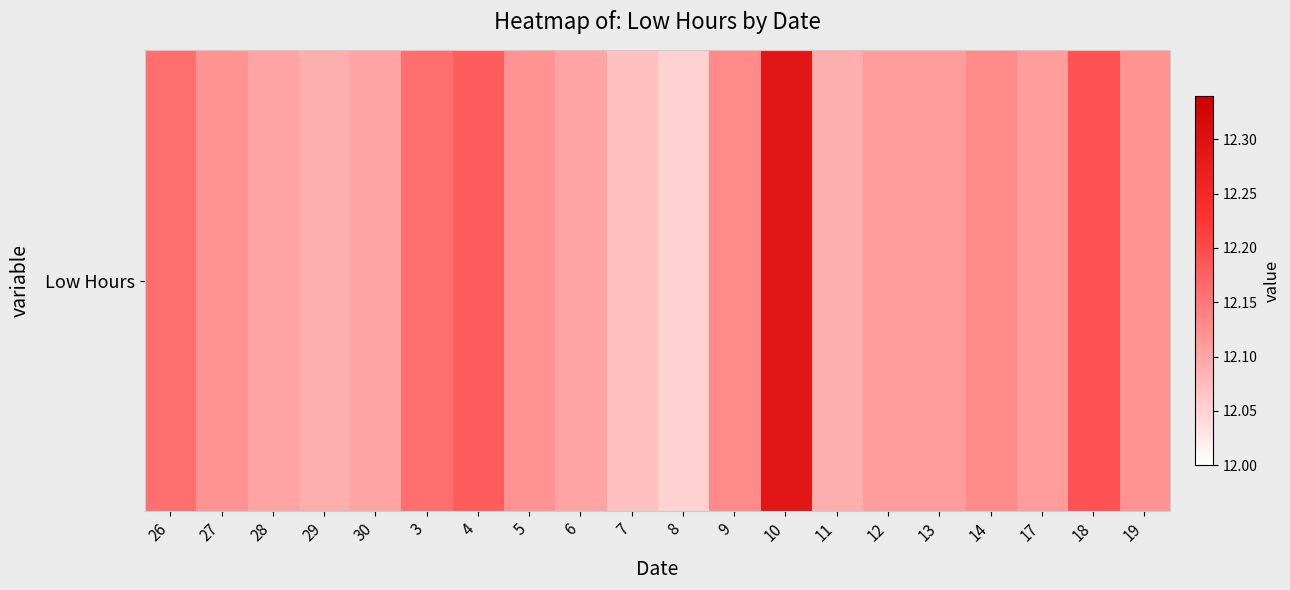

What is the average value?

12.1